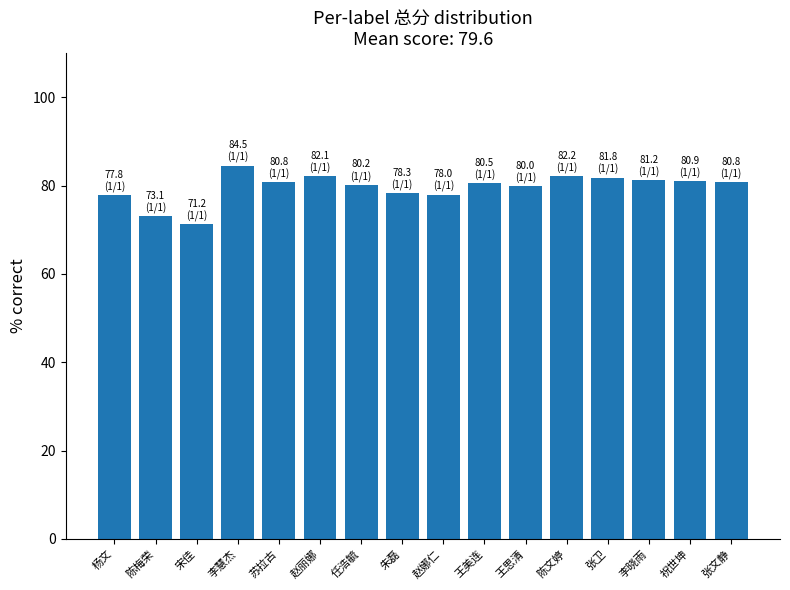

Are the bars grouped side by side (vs. stacked)?

No